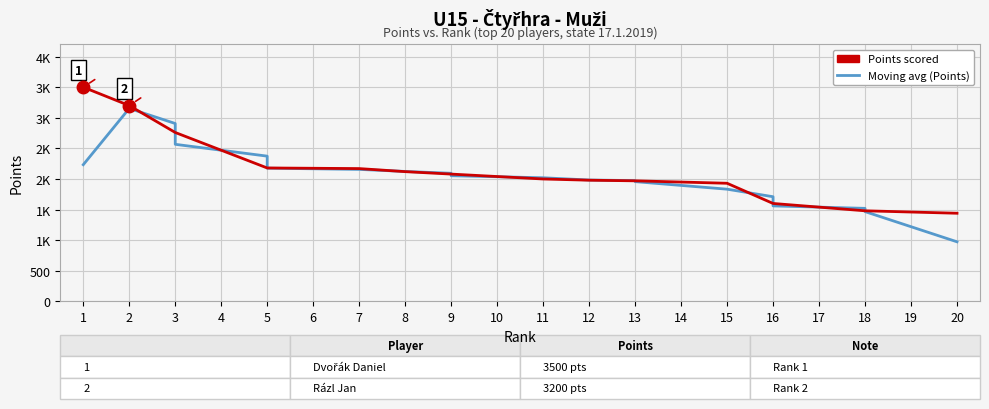

At which category does the chart reach its peak across all series?

1